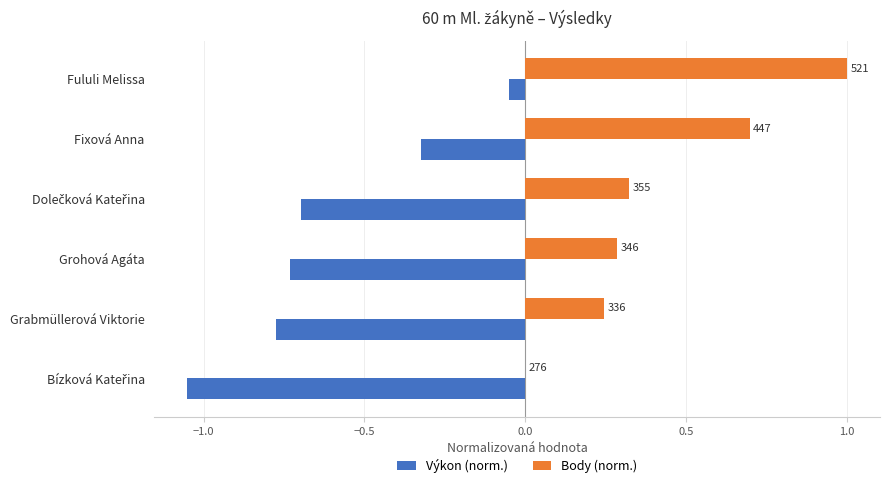

What is the maximum value shown in the chart?

1.0